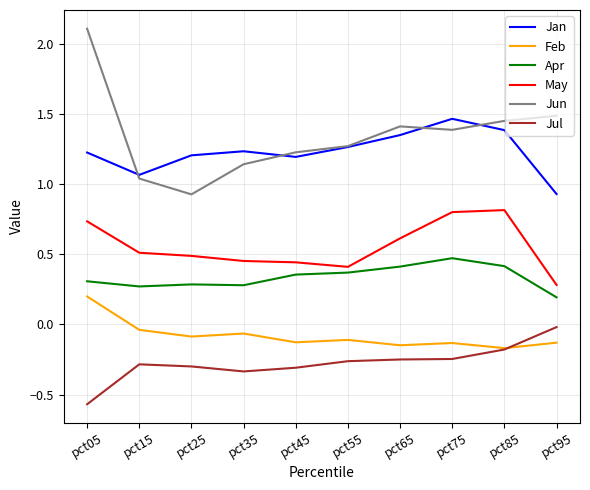

List the series in order of their peak value, lowest first.

Jul, Feb, Apr, May, Jan, Jun